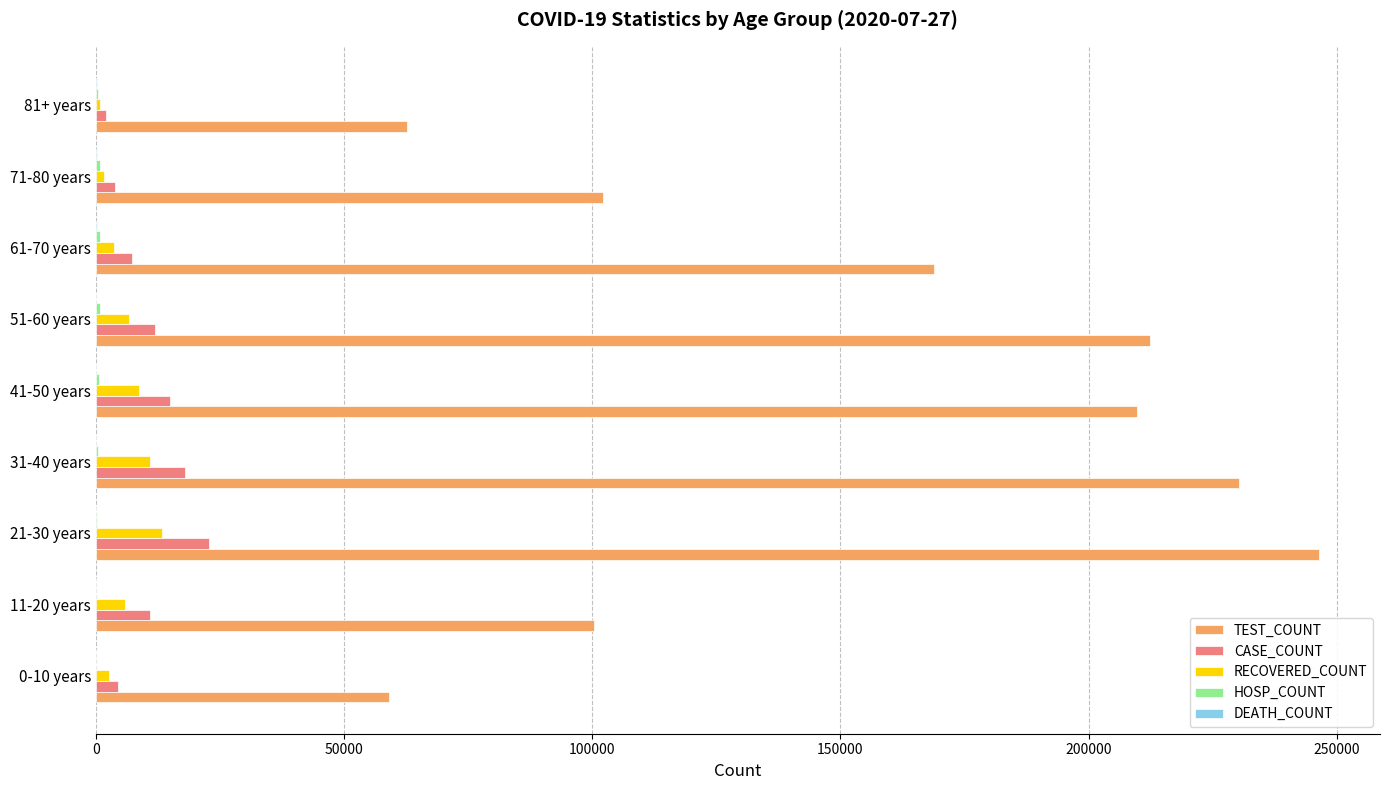

Is the value of CASE_COUNT at 21-30 years greater than the value of TEST_COUNT at 71-80 years?

No